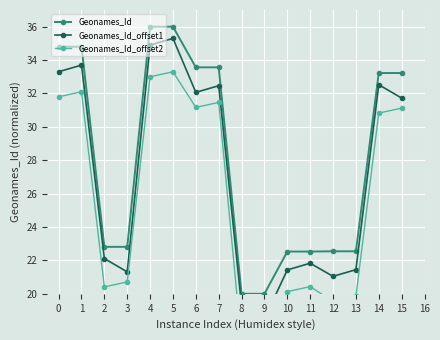

What is the minimum value shown in the chart?

17.0